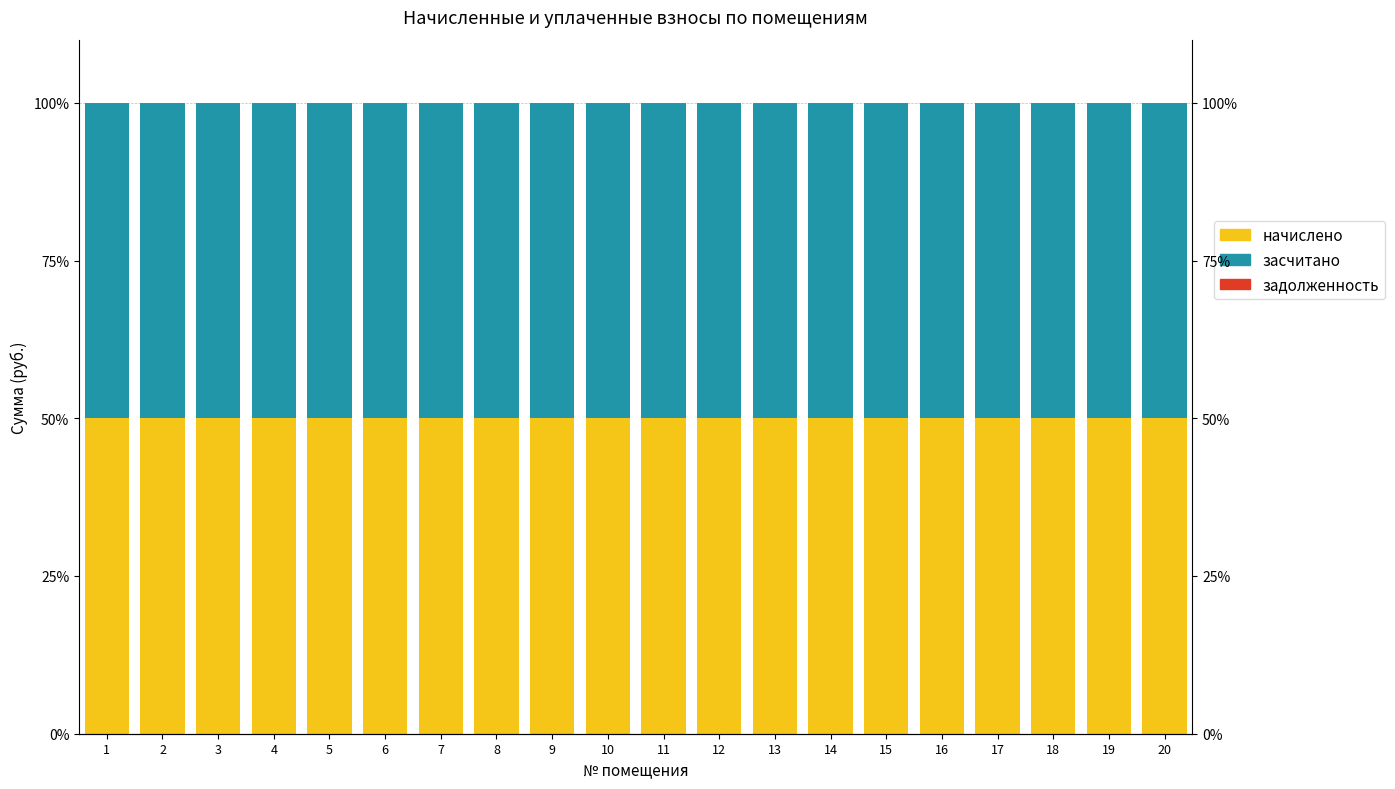

How many groups of bars are there?

20